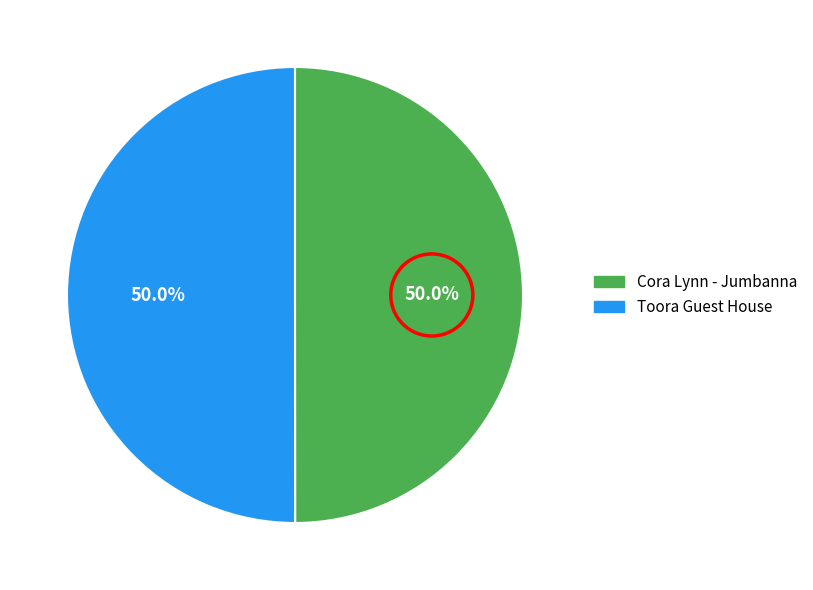

Approximately how many times larger is the value at Toora Guest House compared to Cora Lynn - Jumbanna?

1.0